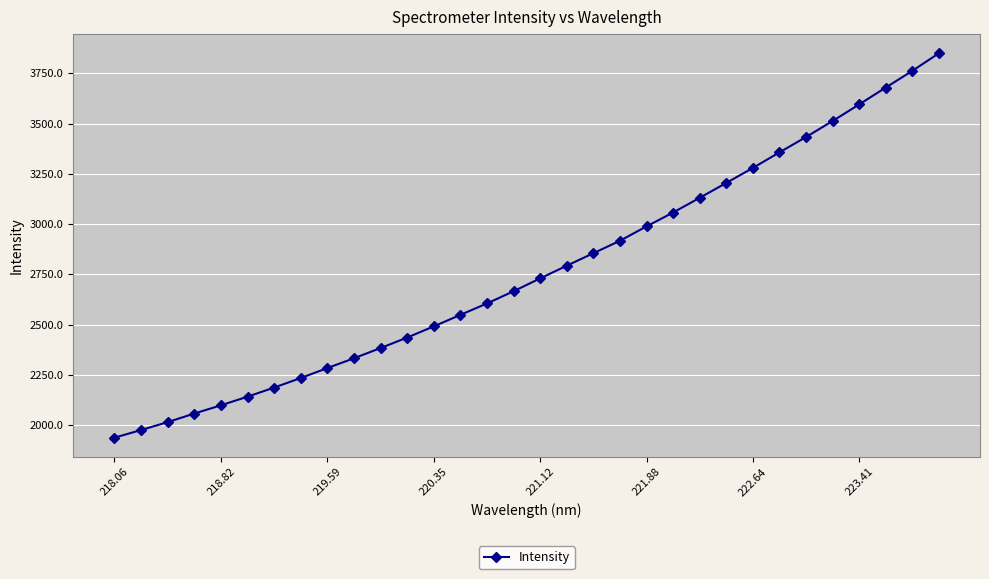

How many series are shown in this chart?

1